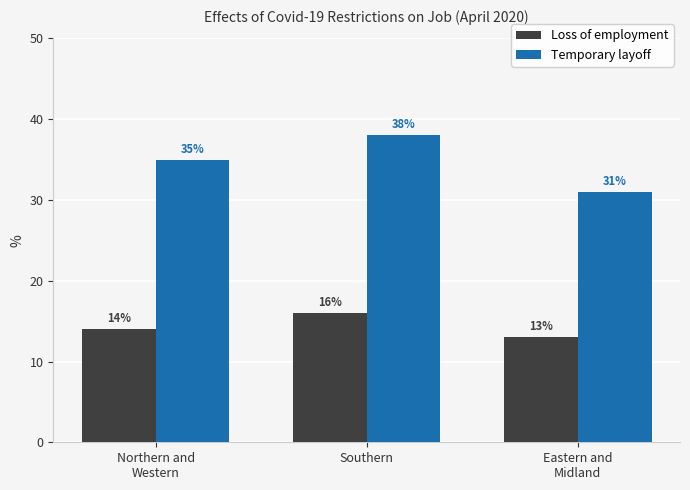

Which series has the widest spread of values?

Temporary layoff